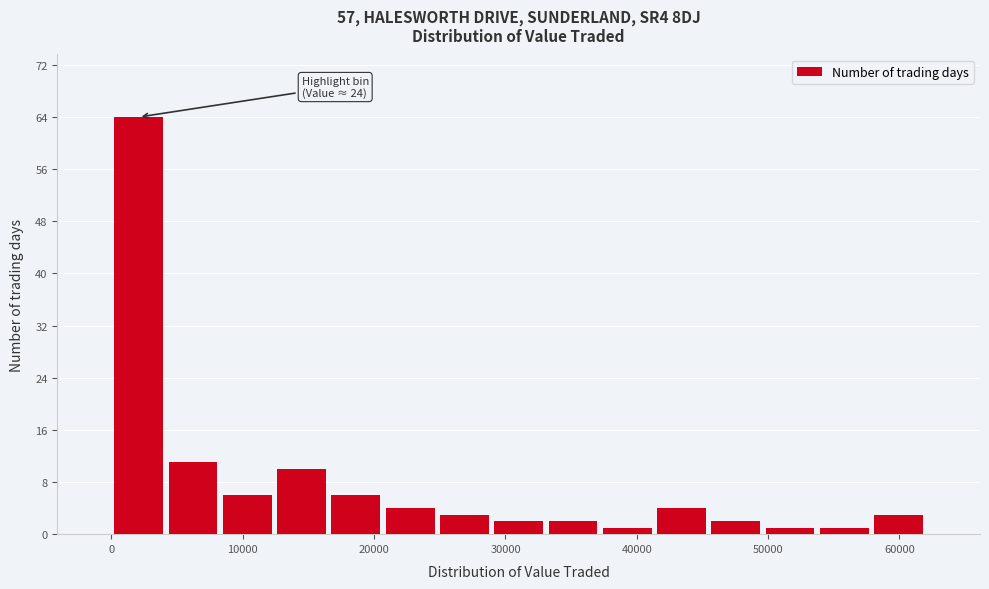

Which range on the x-axis has the tallest bar?

0 to 4000